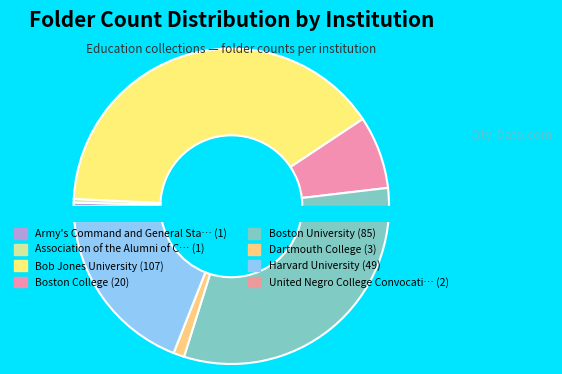

To the nearest percent, what is the difference between the Association of the Alumni of Columbia College and Harvard University slice percentages?

18%